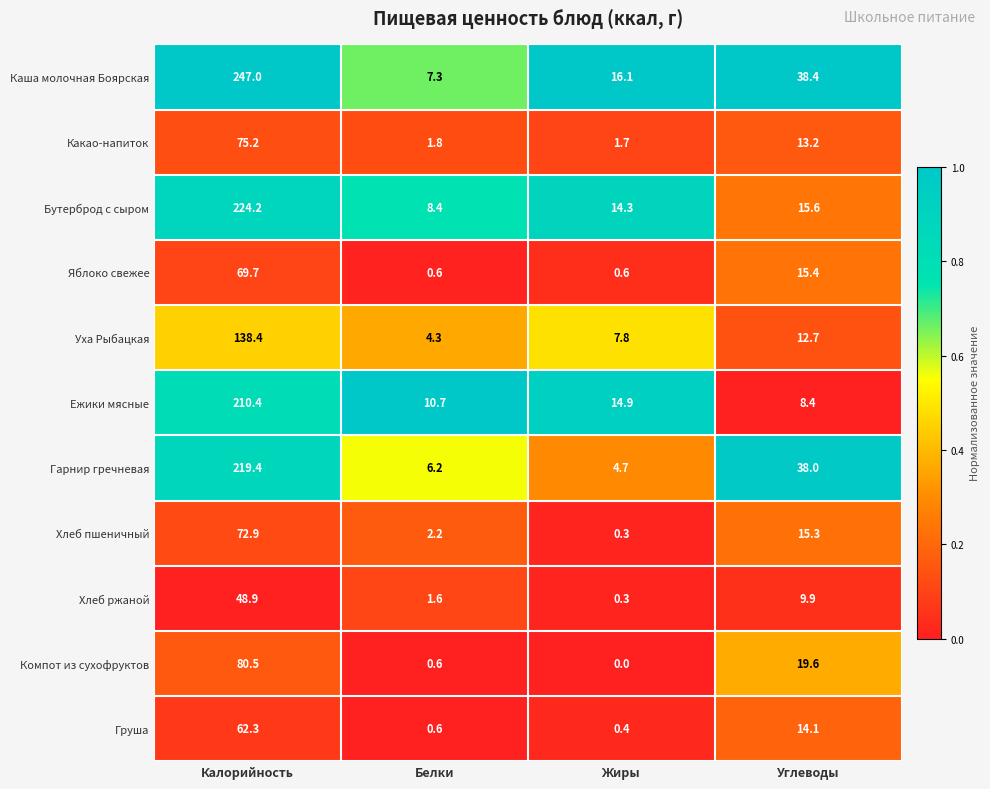

At which category is the sum across all series the highest?

Калорийность